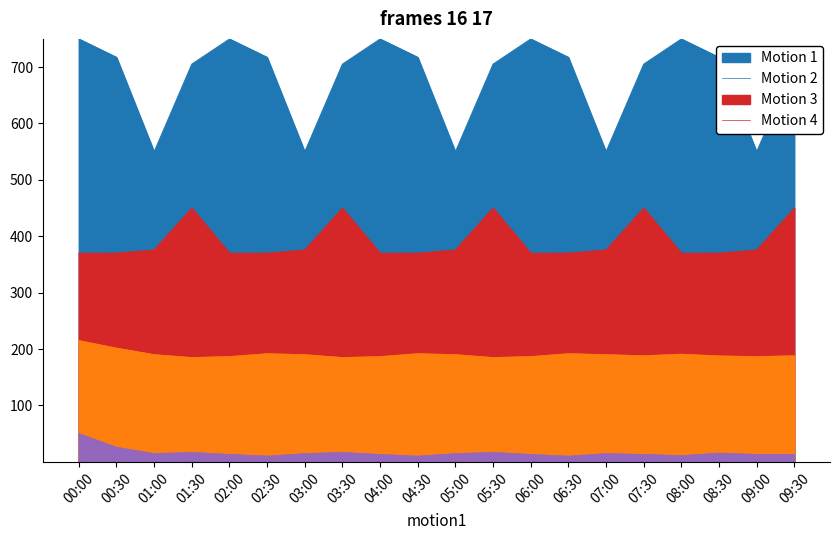

How many lines are shown in the chart?

2